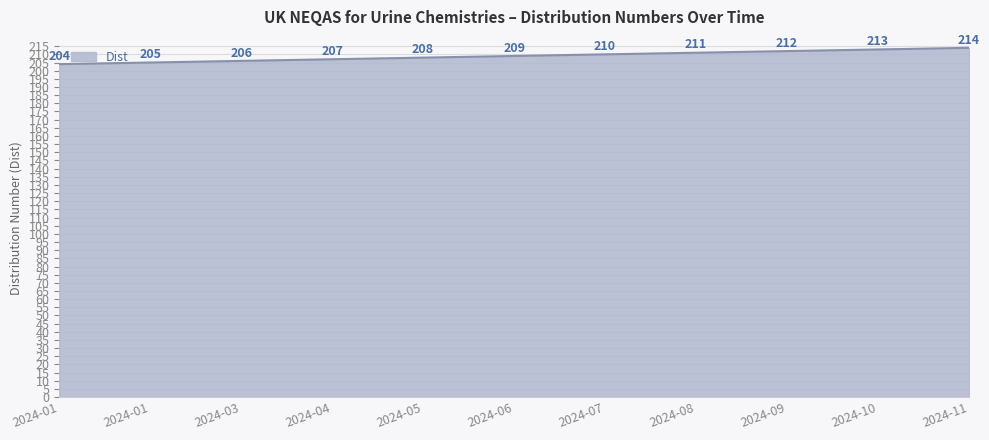

What is the difference between the maximum and minimum values?

10.0